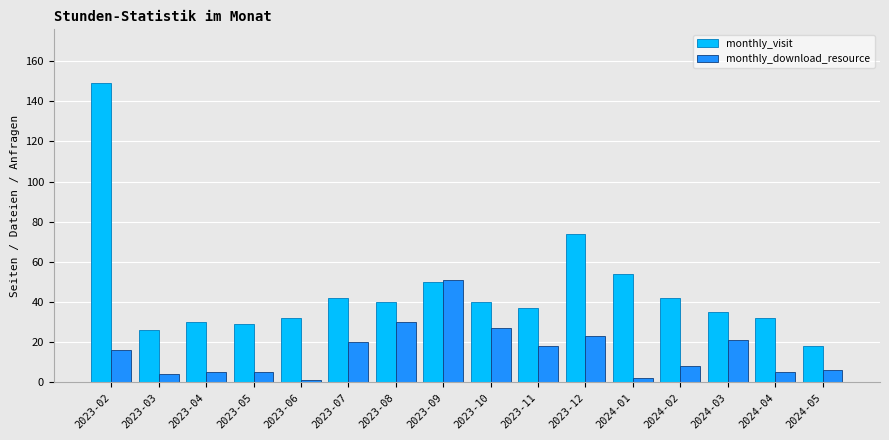

At how many categories does at least one series exceed 91?

1